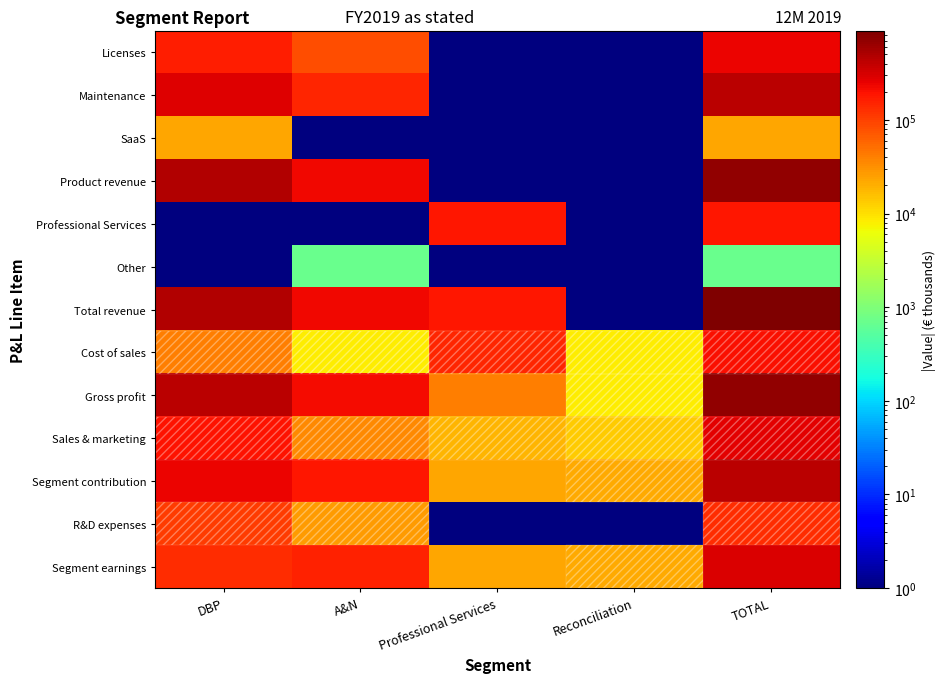

Which series has the largest range (max minus min)?

Total revenue